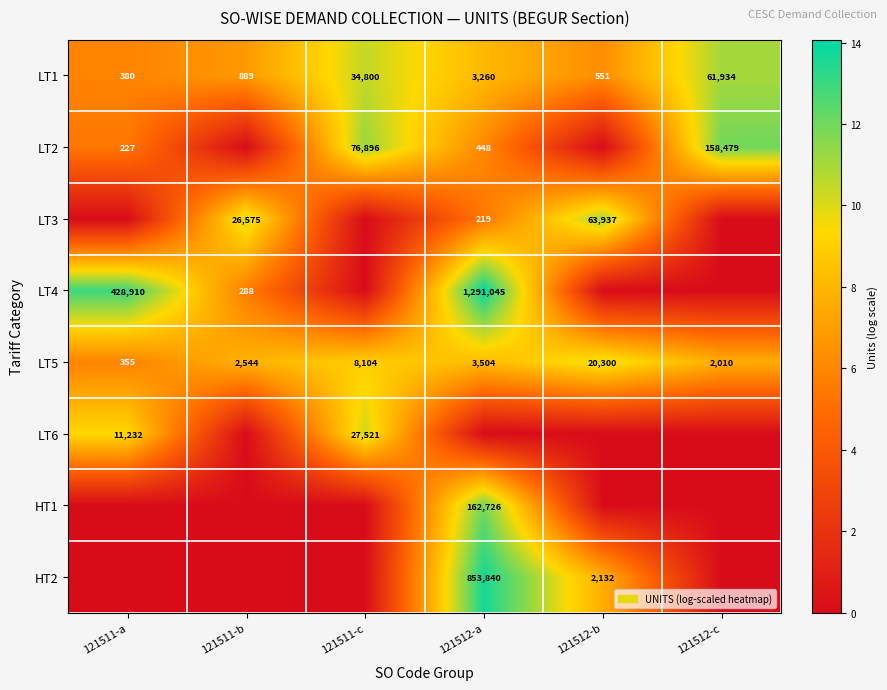

List the labels in order of LT5 value, smallest first.

121511-a, 121512-c, 121511-b, 121512-a, 121511-c, 121512-b